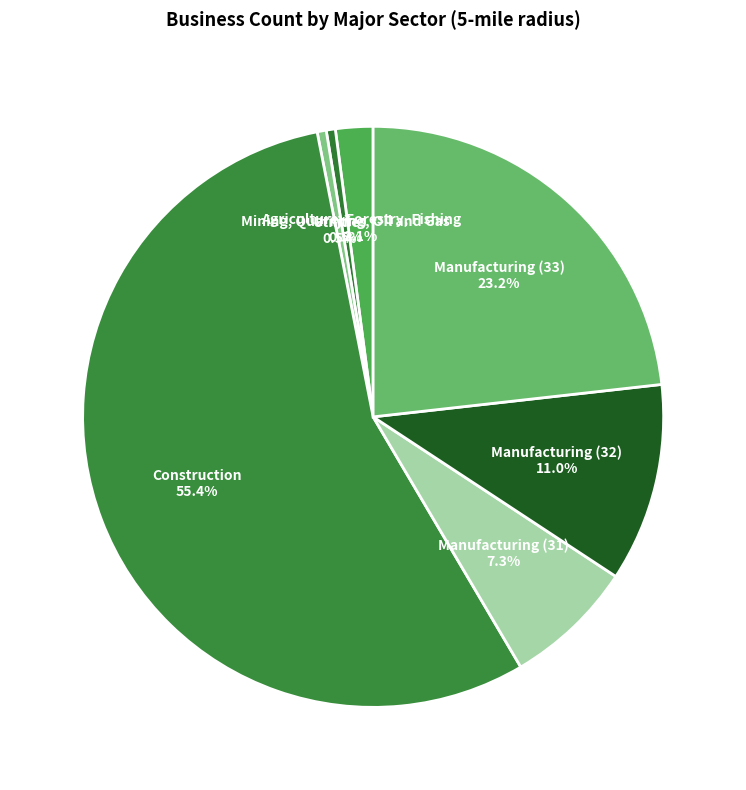

What percentage is the Manufacturing (31) slice, to the nearest percent?

7%